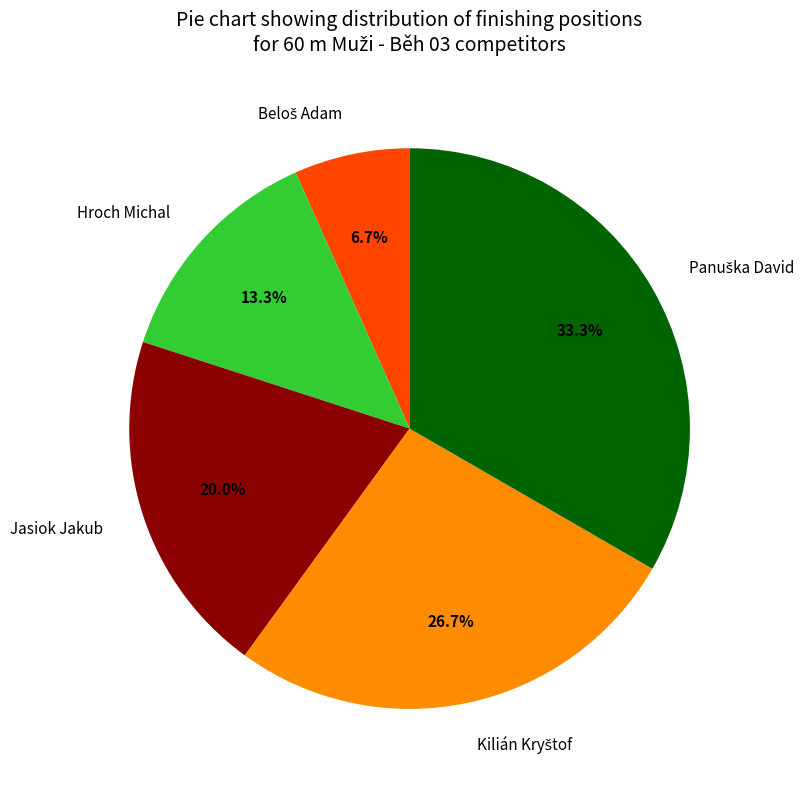

Combined, do Hroch Michal and Jasiok Jakub account for over 50%?

No